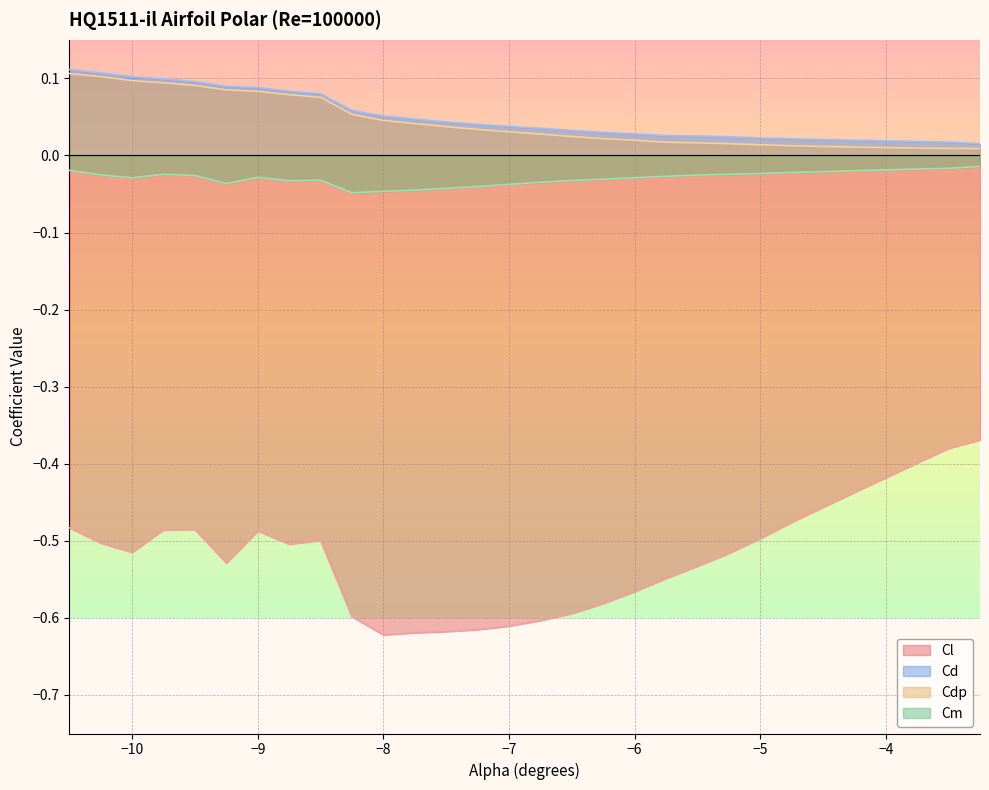

Is the value of Cdp at -6.25 greater than the value of Cd at -7.0?

No